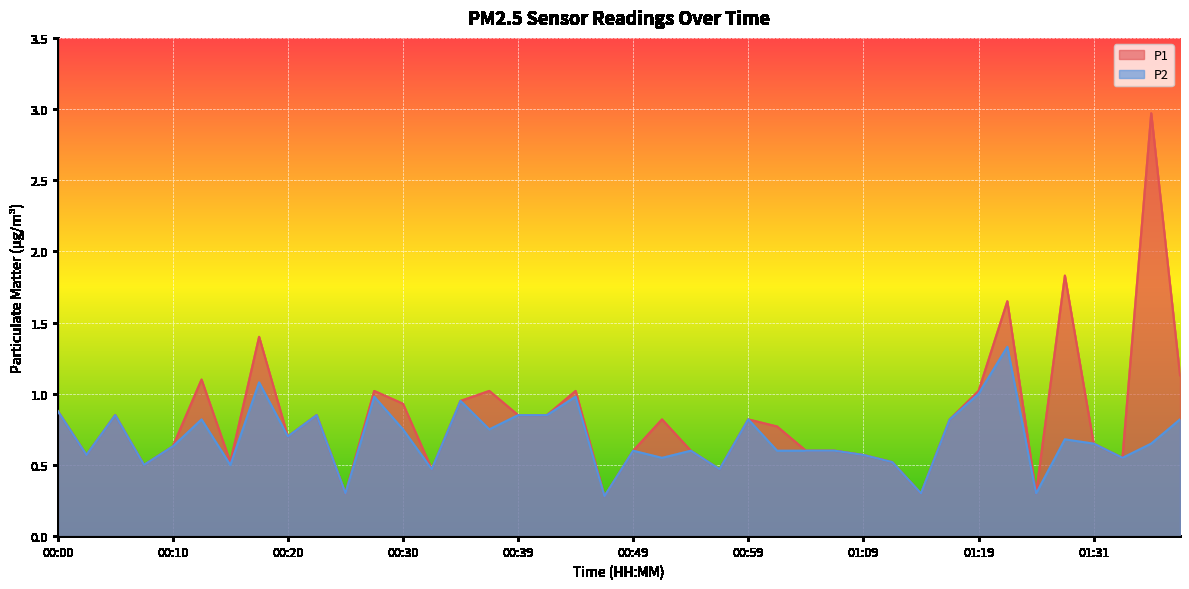

What is the approximate value of P1 at 01:17?

0.8